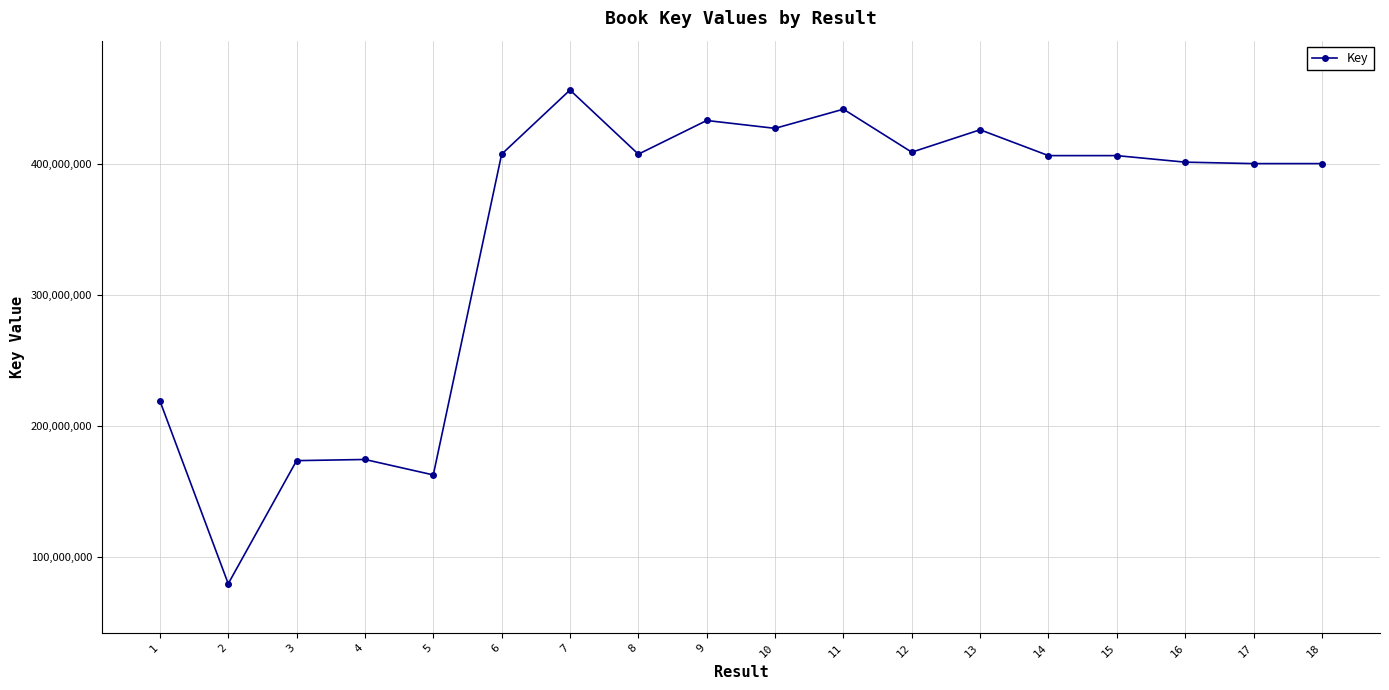

What is the change in value from 5 to 13?

+263606205